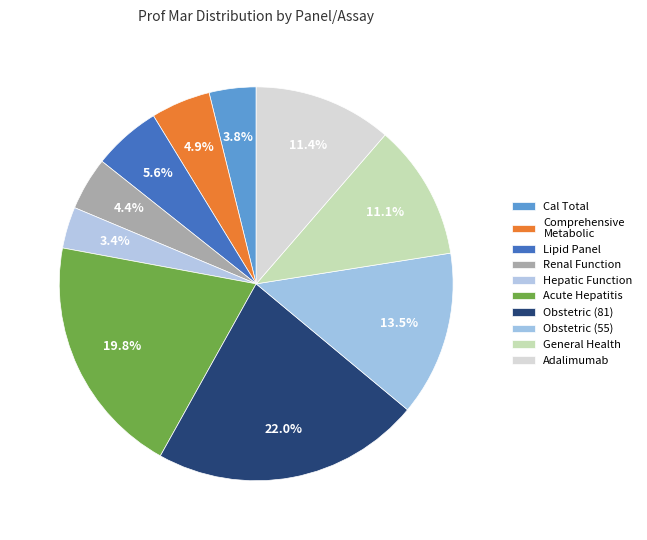

How many segments does this pie chart have?

10